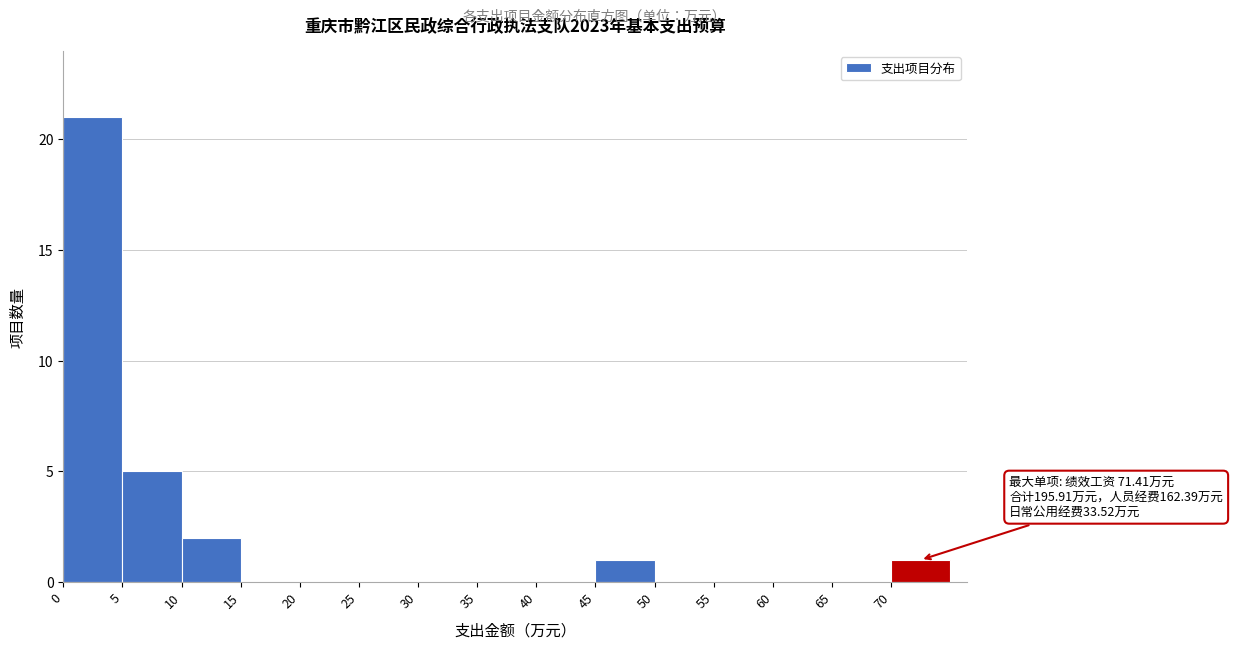

Which range on the x-axis has the tallest bar?

0 to 5